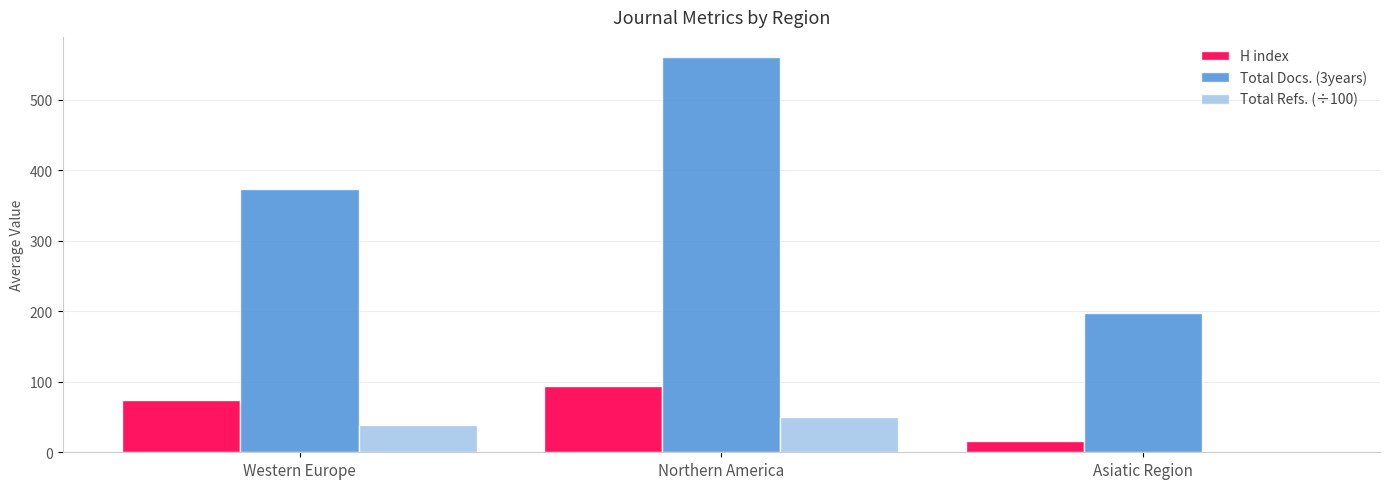

What is the total value across all series at Asiatic Region?

214.5